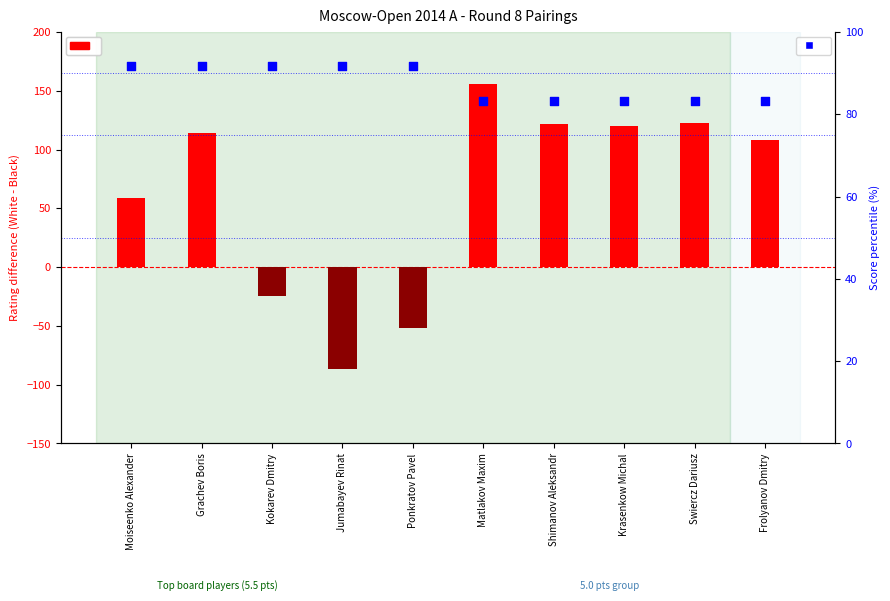

Which series contains the lowest Y value?

Rating difference (W-B)